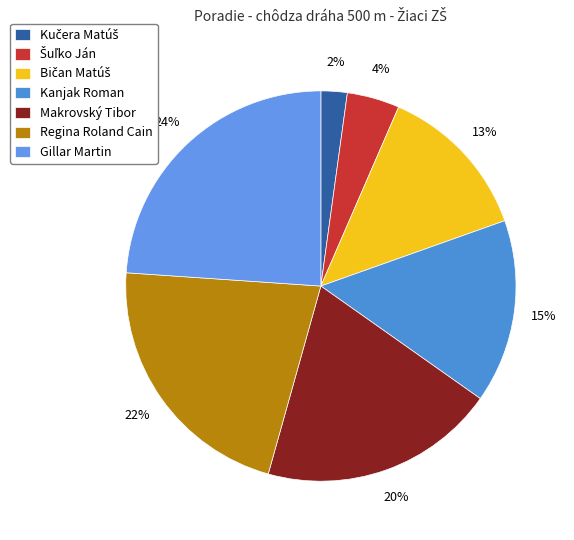

To the nearest percent, what is the difference between the Kučera Matúš and Kanjak Roman slice percentages?

13%